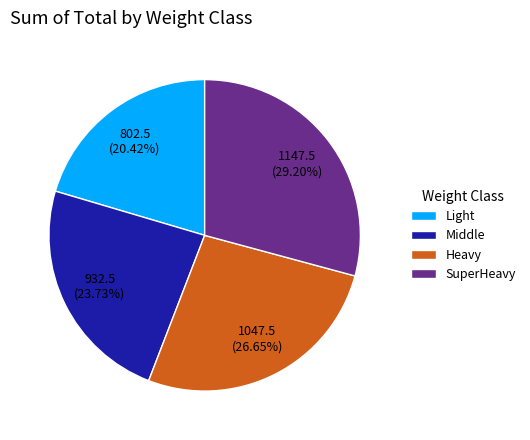

Between Middle and Heavy, which is larger?

Heavy